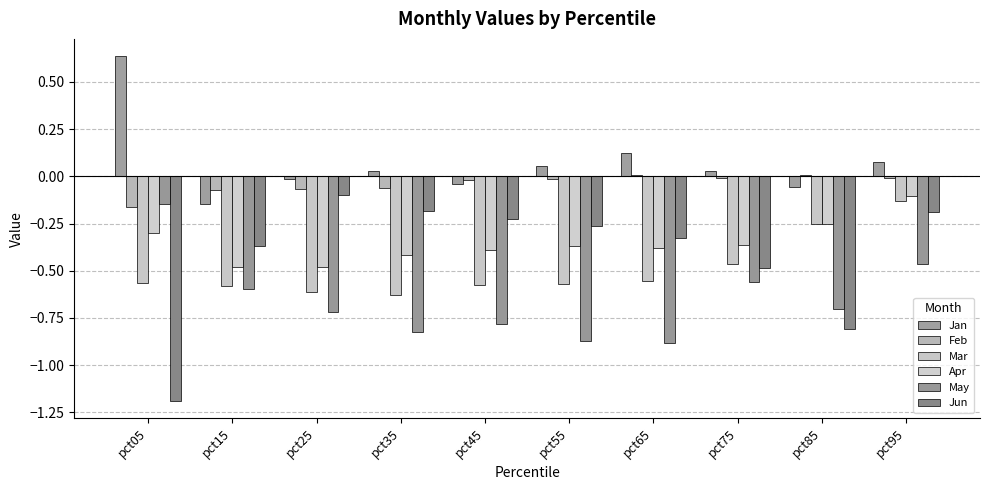

At which category does the chart reach its minimum across all series?

pct05